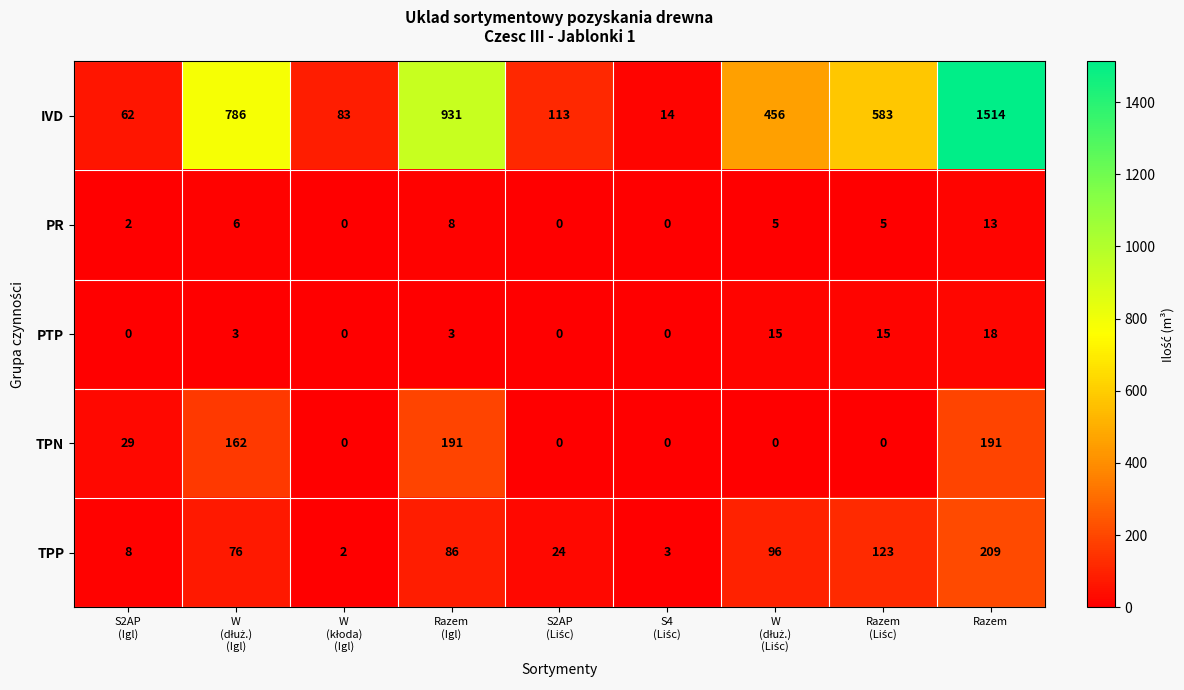

True or false: IVD has a value of 1514 at Razem.

True